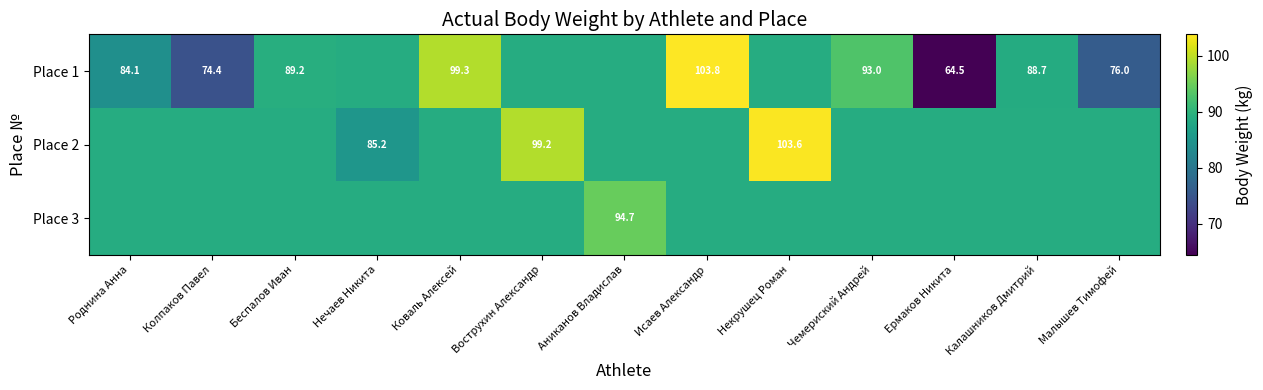

What is the difference between the highest and lowest values at Исаев Александр?

14.9